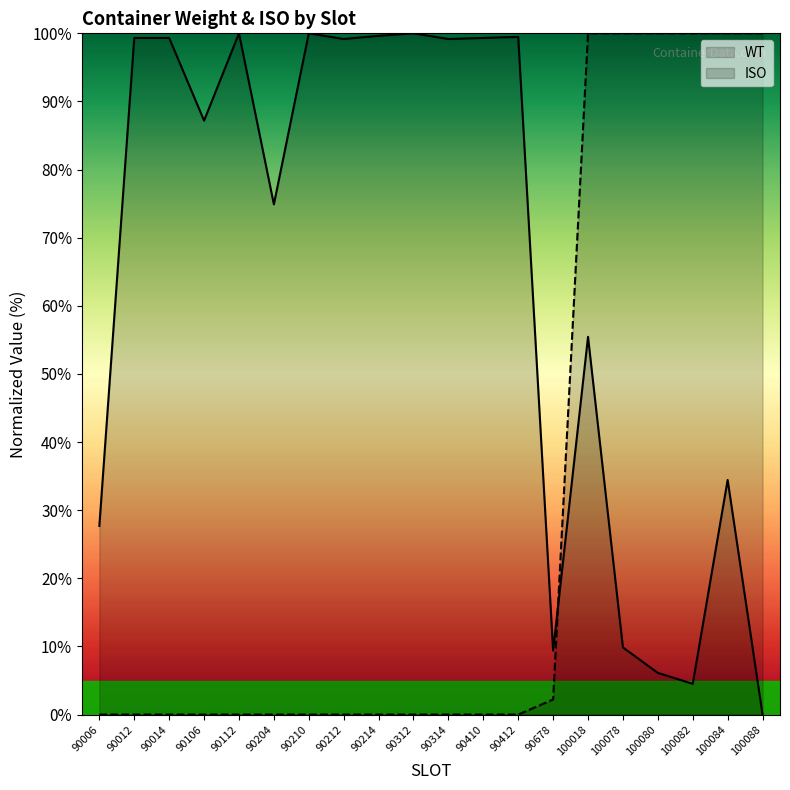

Reading right to left, what are all the values shown in this chart?

WT: 100088=0.0	100084=34.4	100082=4.5	100080=6.1	100078=9.9	100018=55.4	90678=9.4	90412=99.5	90410=99.3	90314=99.2	90312=100.0	90214=99.6	90212=99.2	90210=100.0	90204=74.9	90112=100.0	90106=87.2	90014=99.3	90012=99.3	90006=27.7
ISO: 100088=100.0	100084=100.0	100082=100.0	100080=100.0	100078=100.0	100018=100.0	90678=2.2	90412=0.0	90410=0.0	90314=0.0	90312=0.0	90214=0.0	90212=0.0	90210=0.0	90204=0.0	90112=0.0	90106=0.0	90014=0.0	90012=0.0	90006=0.0